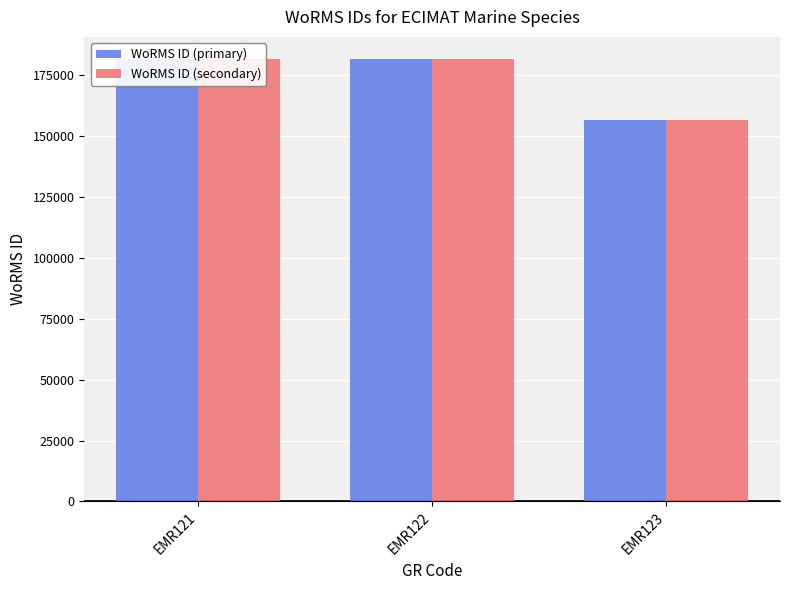

Where is WoRMS ID (primary) nearest to the value 168929?

EMR121